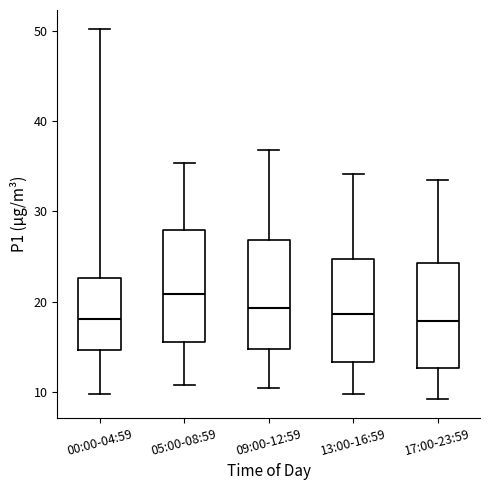

Reading left to right, transcribe this box plot: for each box, give where its median line is, the range the box spans, and where its two whiskers end, as read against the y-axis. The values are not printed on the chart, so give them approximately, as read against the axis.

00:00-04:59: median 18, box 15 to 23, whiskers 10 to 50
05:00-08:59: median 21, box 16 to 28, whiskers 11 to 35
09:00-12:59: median 19, box 15 to 27, whiskers 10 to 37
13:00-16:59: median 19, box 13 to 25, whiskers 10 to 34
17:00-23:59: median 18, box 13 to 24, whiskers 9 to 34